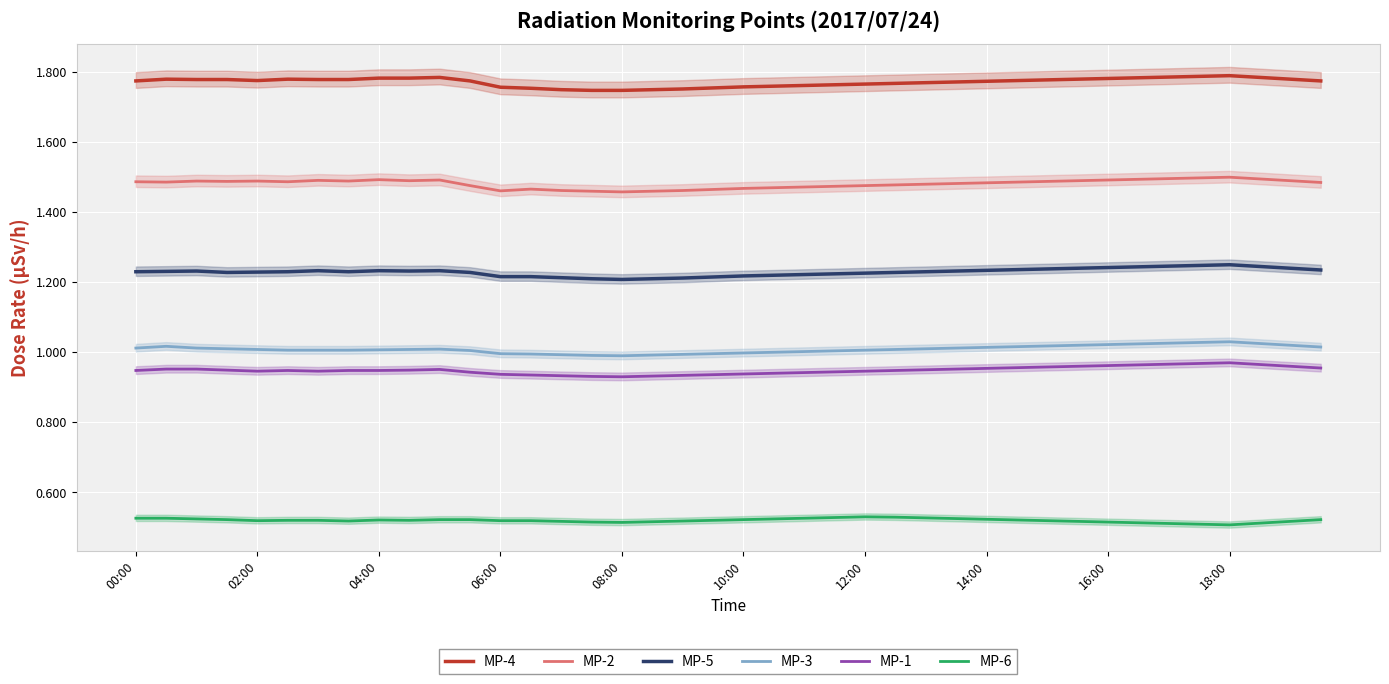

True or false: MP-1 has a value of 1.3 at 38.

False